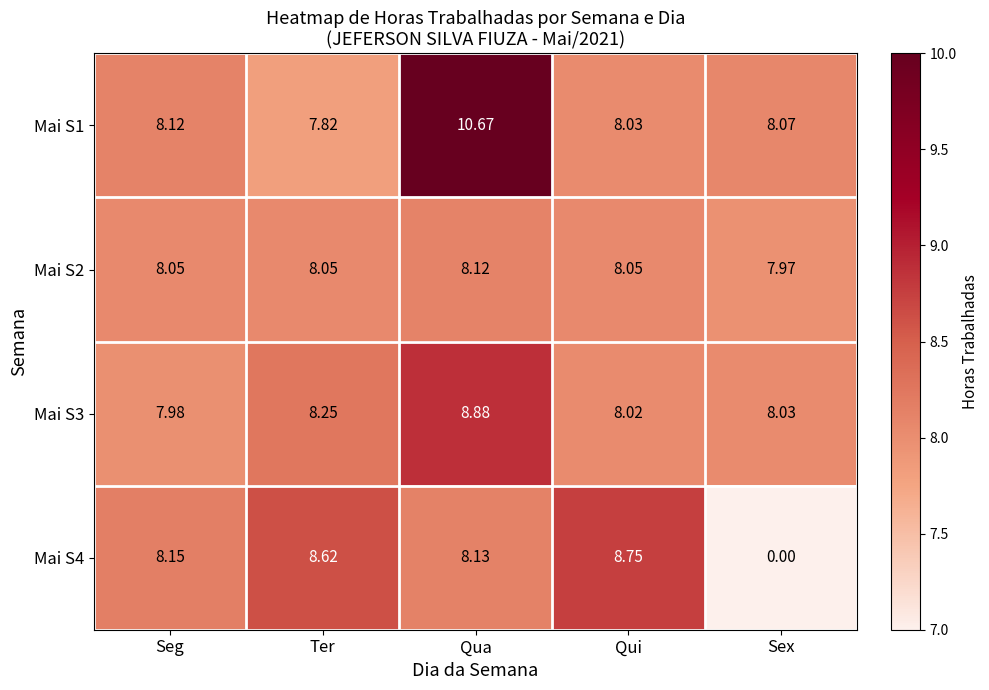

Which label corresponds to the largest value in the chart?

Qua